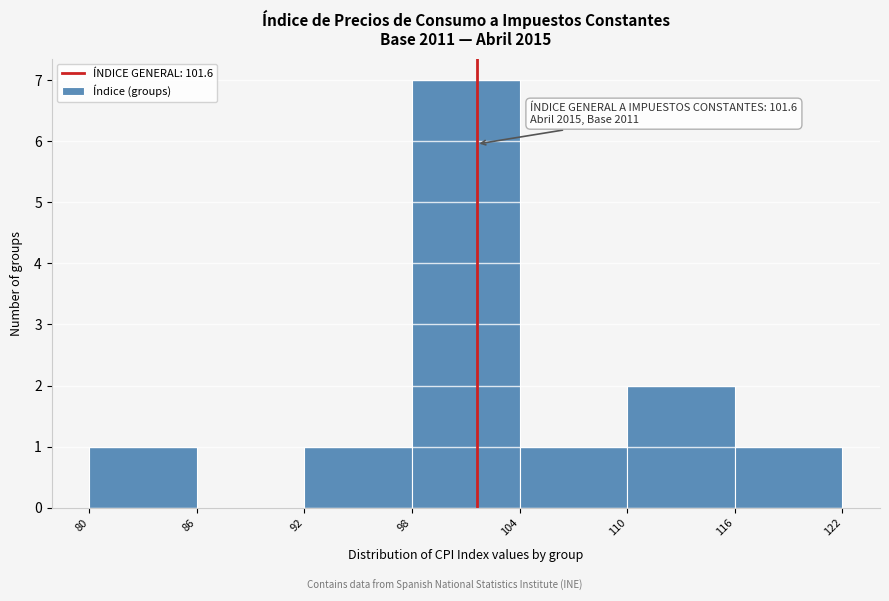

Over which range of the x-axis is the bar tallest?

98 to 104